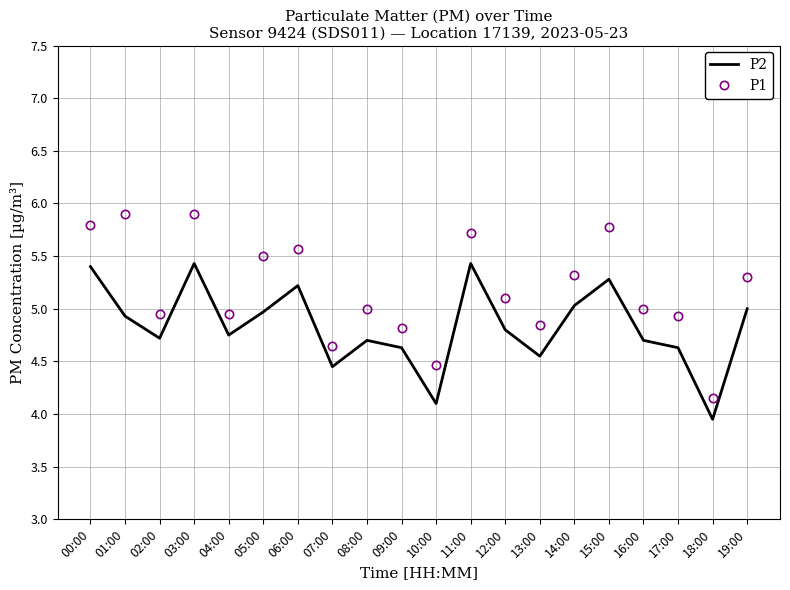

Rank the series by their maximum value, from highest to lowest.

P1, P2